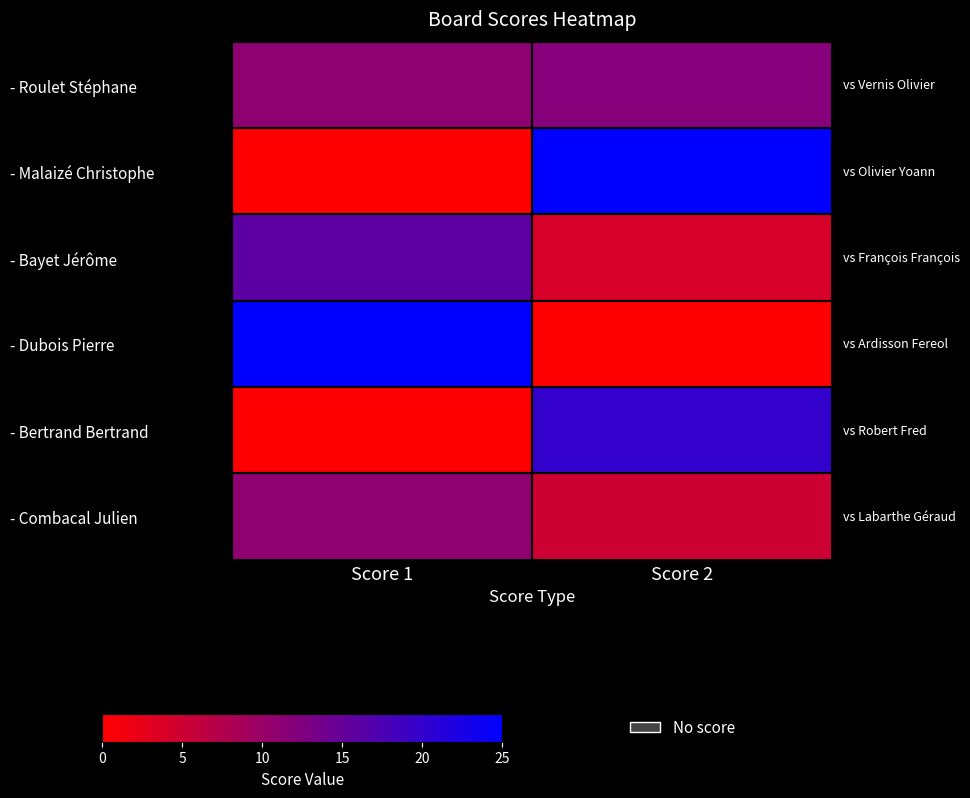

Between Score 2 and Score 1, which is larger?

Score 2